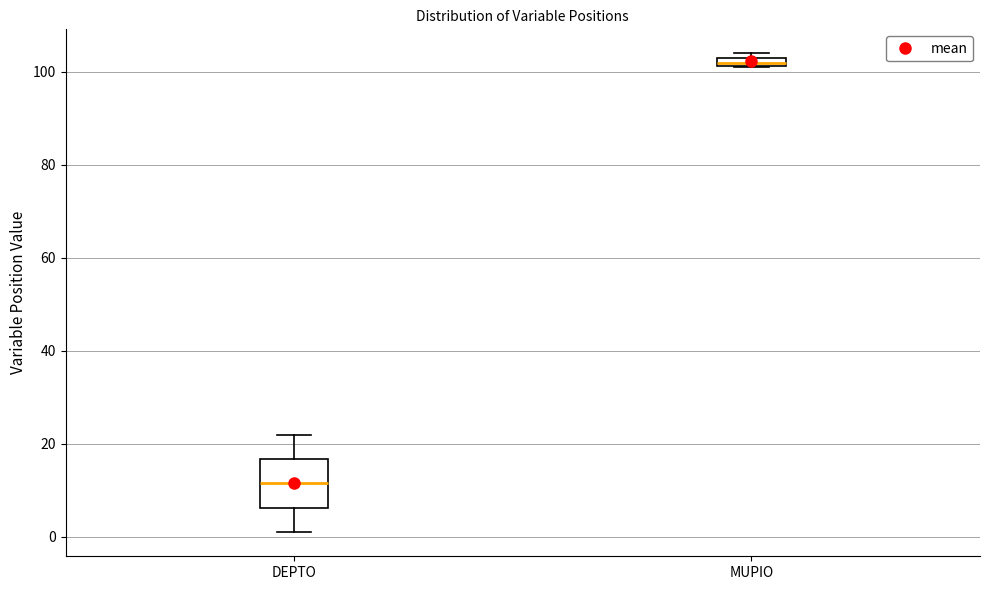

Which box is the tallest, from its lower edge to its upper edge?

DEPTO